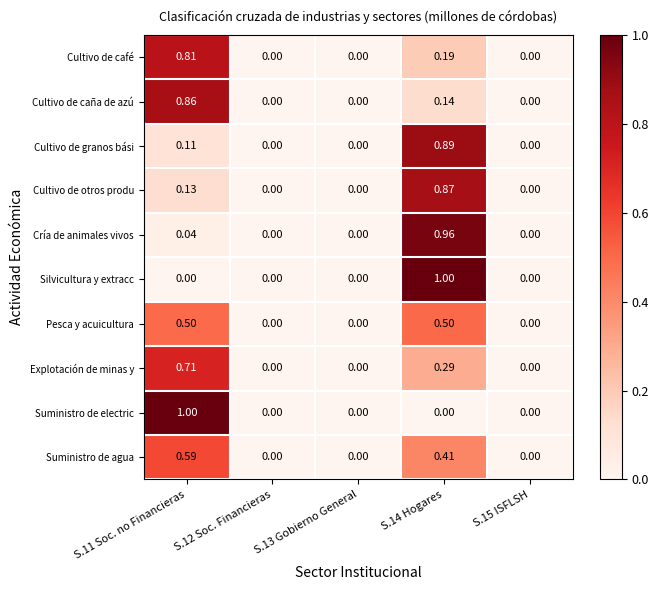

Which series changed the most between S.11 Soc. no Financieras and S.15 ISFLSH?

Suministro de electric